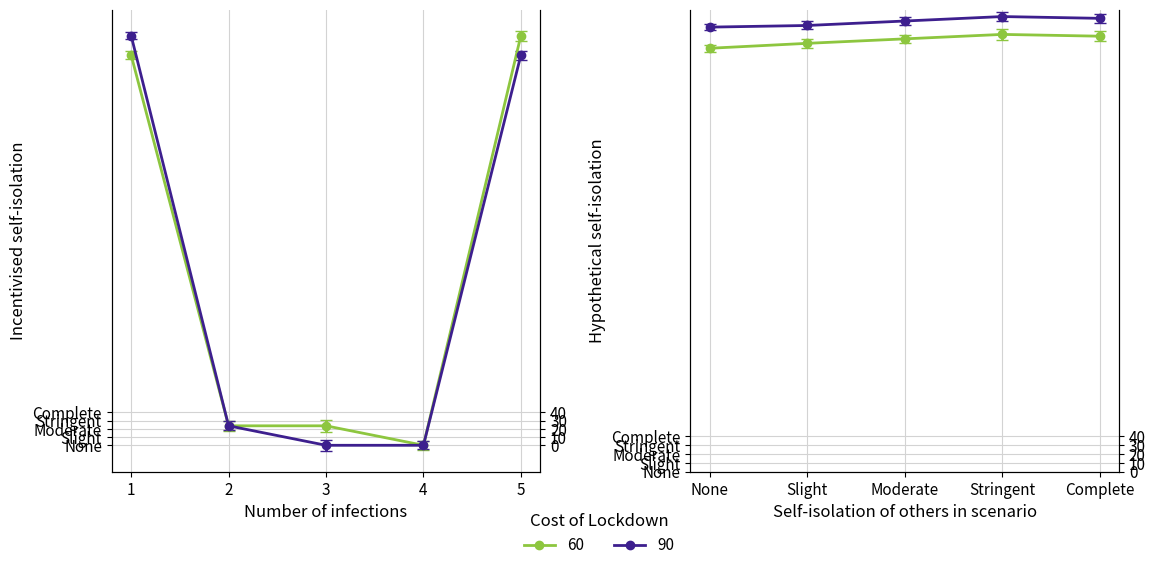

What is the total value across all series at 5?

972.6